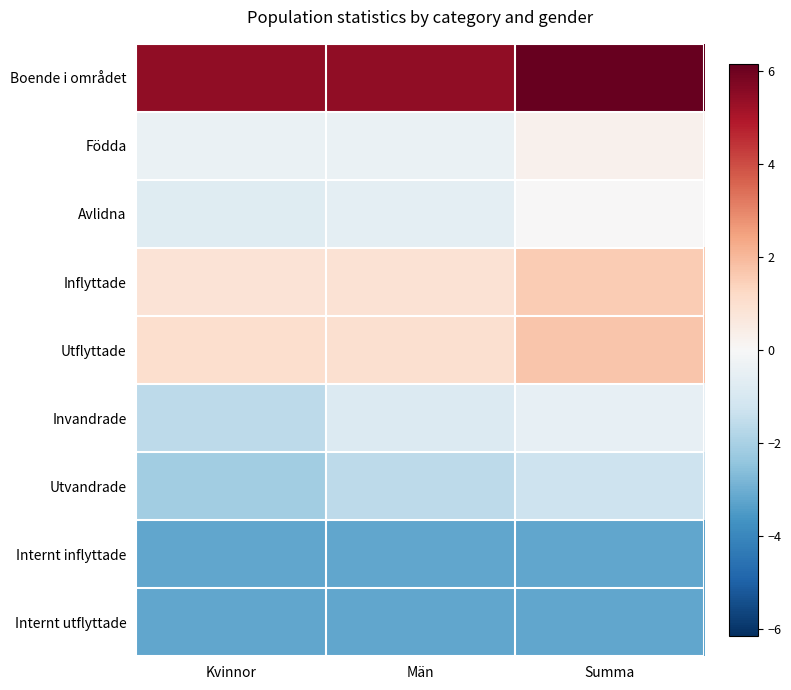

Which category has the highest value across all series?

Summa